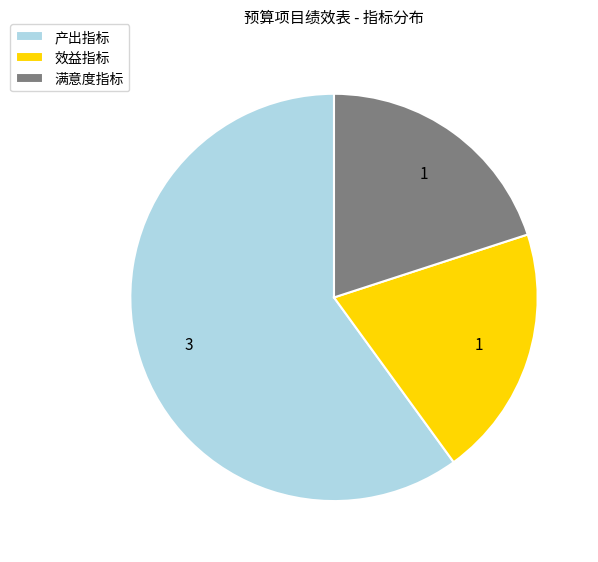

What is the majority slice?

产出指标